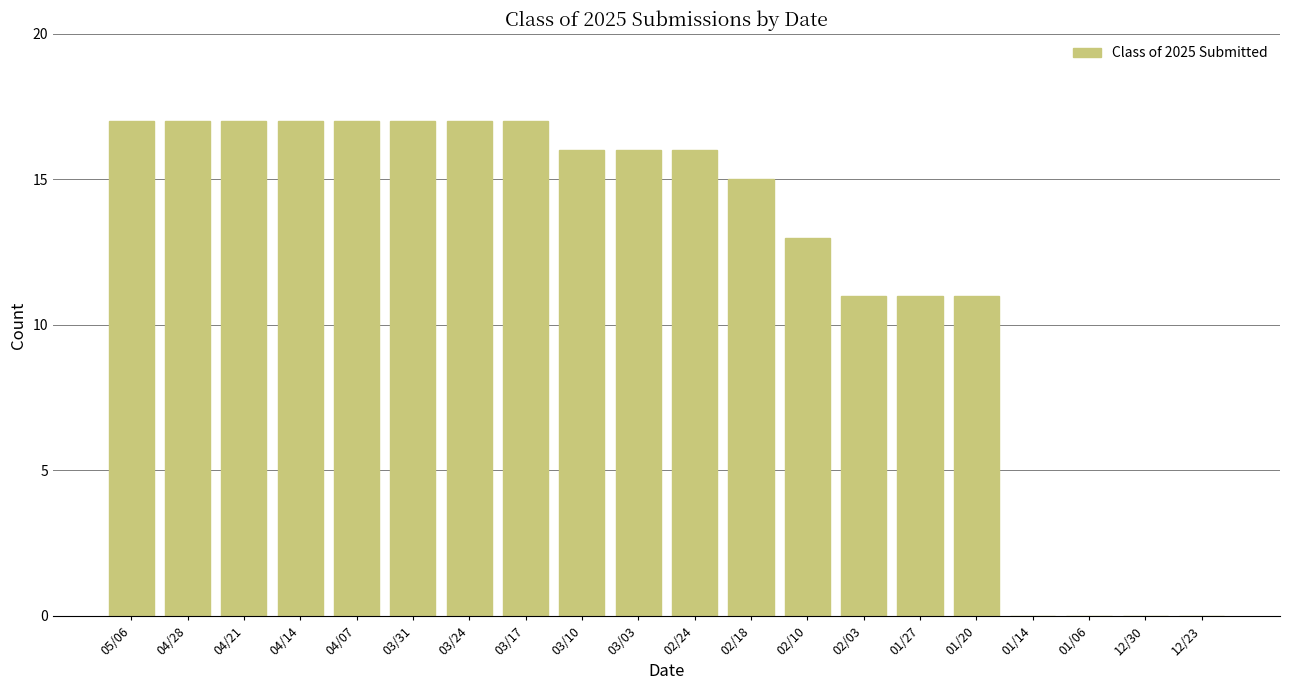

Is it true that the value at 04/21 is 17?

True